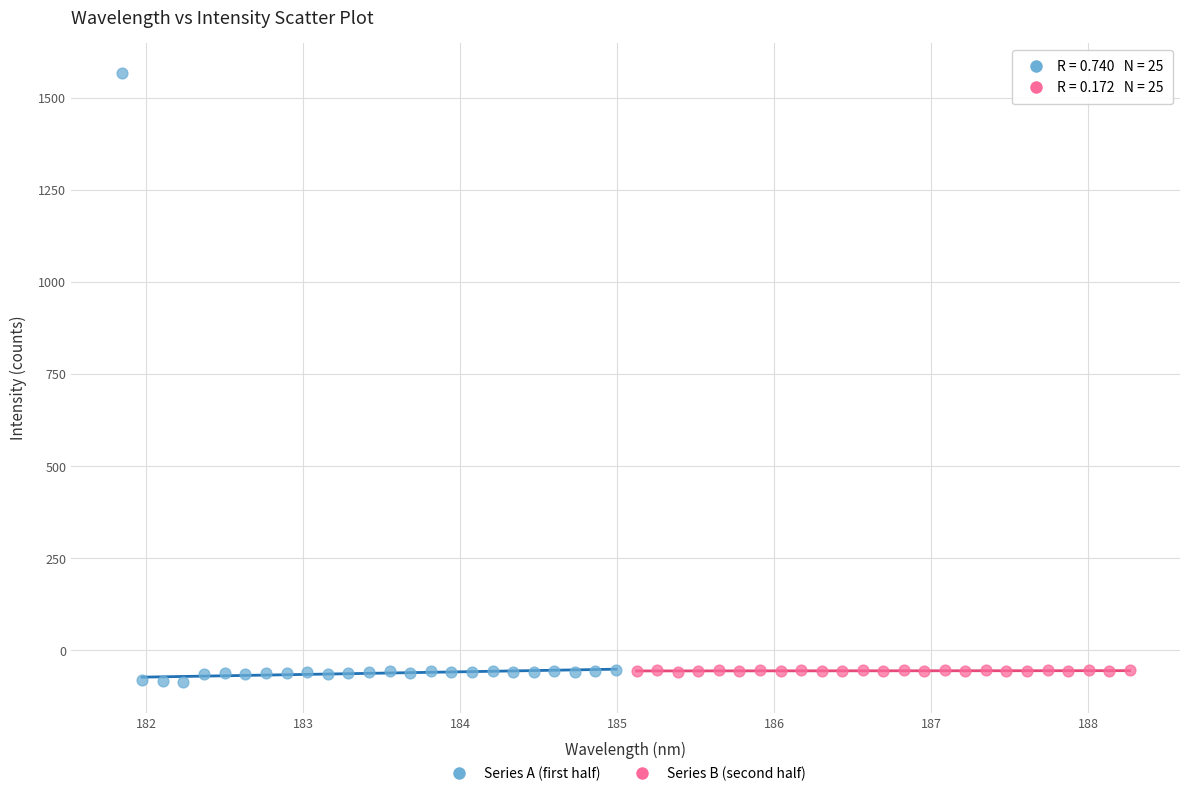

Which series contains the highest Y value?

Series A (first half)